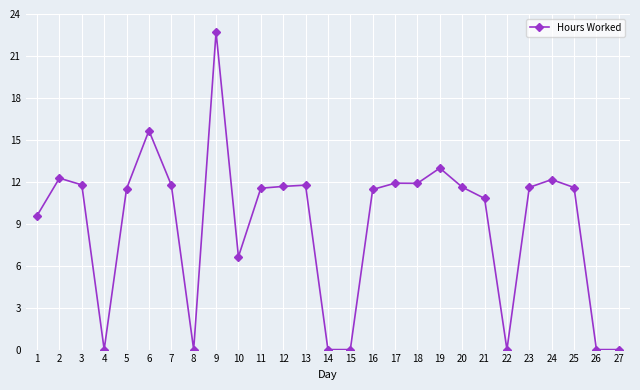

At which label is the value closest to 11?

21